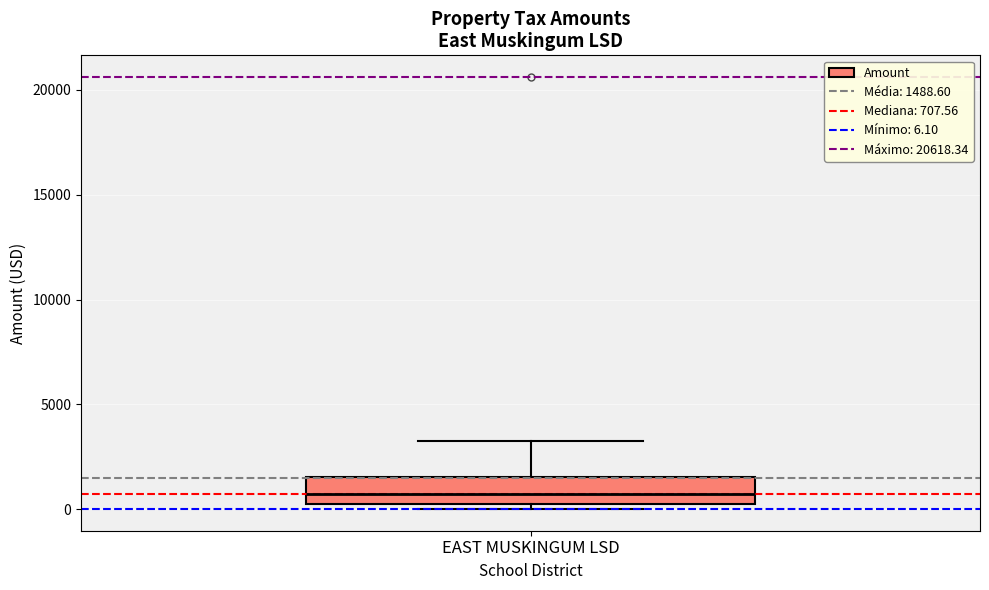

Read this box plot against the y-axis: the position of the median line, the range covered by the box, and the ends of both whiskers. The values are not printed on the chart, so give them approximately, as read against the axis.

median 500, box 0 to 1500, whiskers 0 (just below the box's lower edge) to 3500